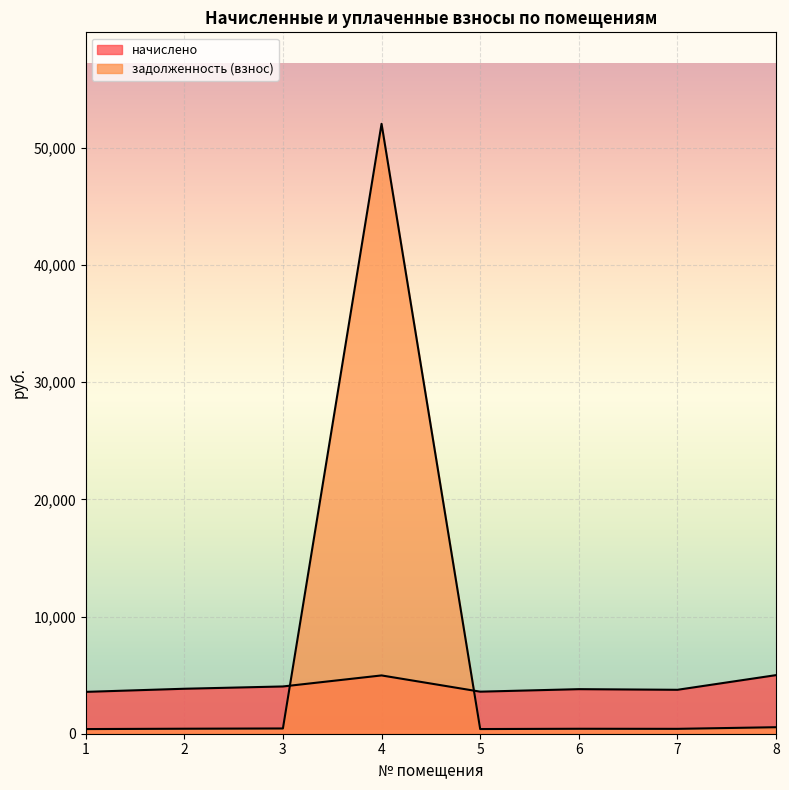

Between which two adjacent categories do начислено and задолженность (взнос) first intersect?

3 and 4